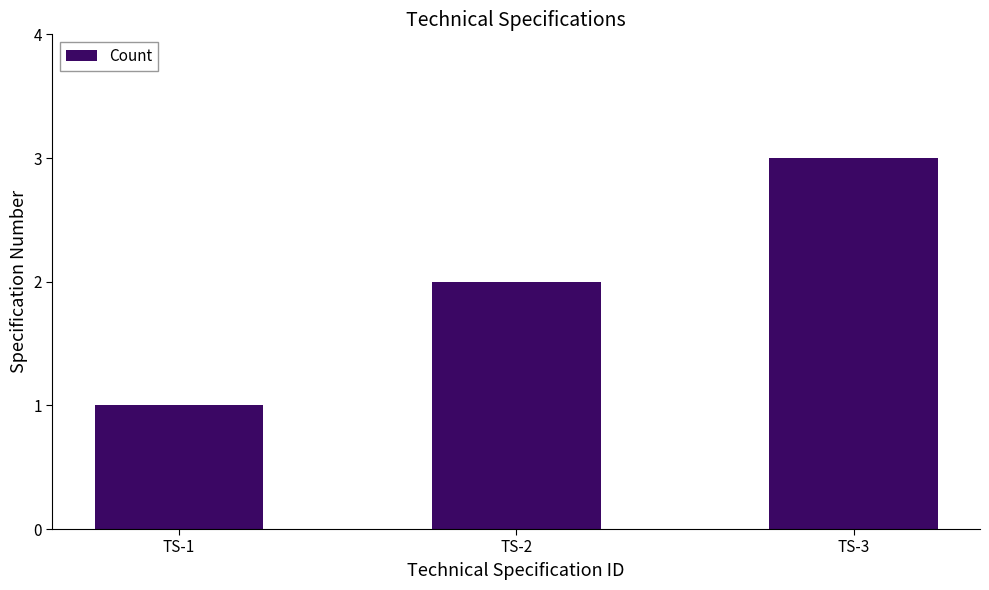

True or false: the data shows 1 at TS-1.

True